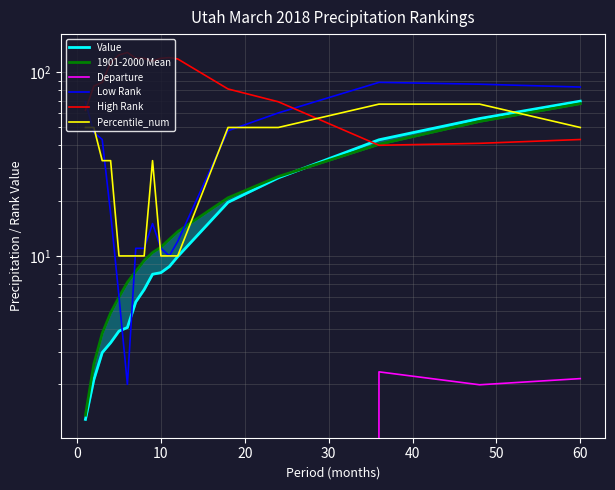

What are all the series names shown in the legend?

Value, 1901-2000 Mean, Departure, Low Rank, High Rank, Percentile_num